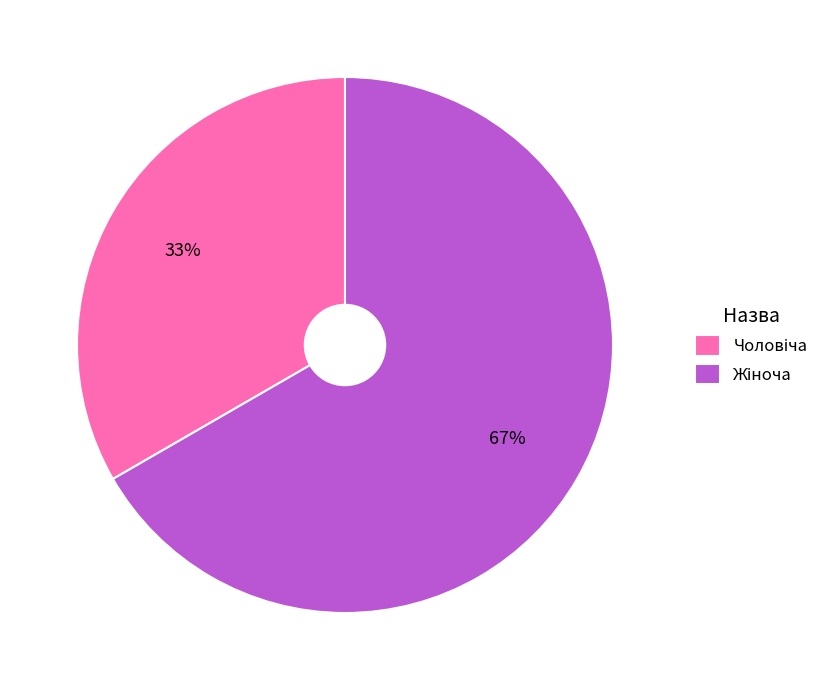

How many slices are in this pie chart?

2